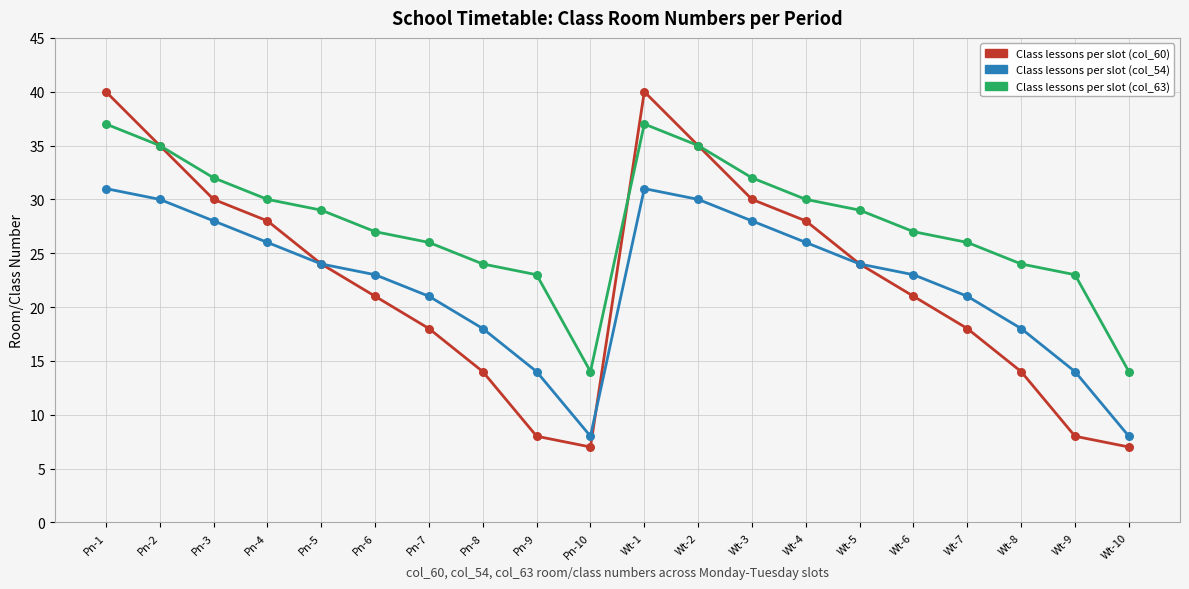

Which series has the widest spread of values?

Class lessons per slot (col_60)